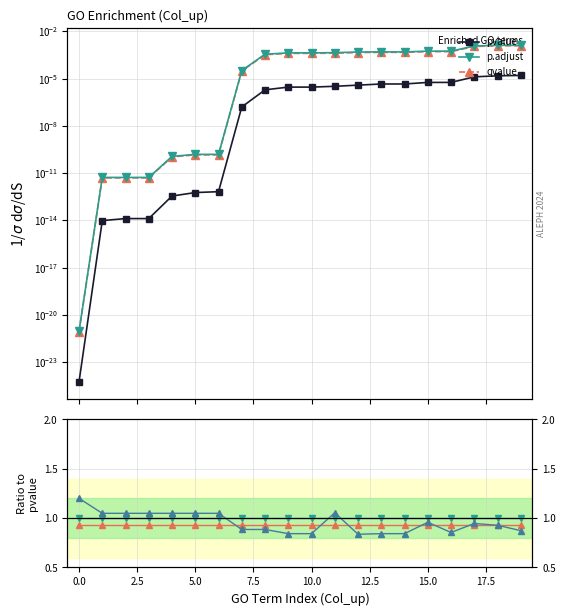

True or false: qvalue and p.adjust/pvalue cross at least once.

False